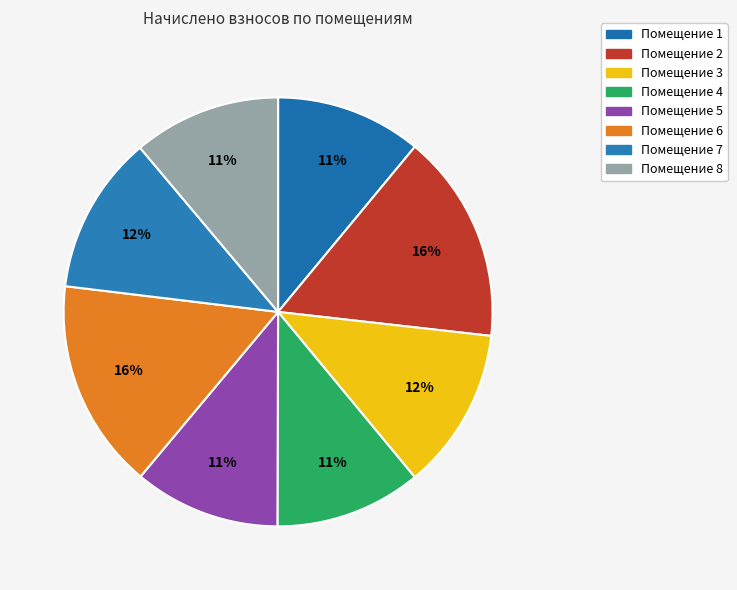

Is there a majority slice in this chart?

No